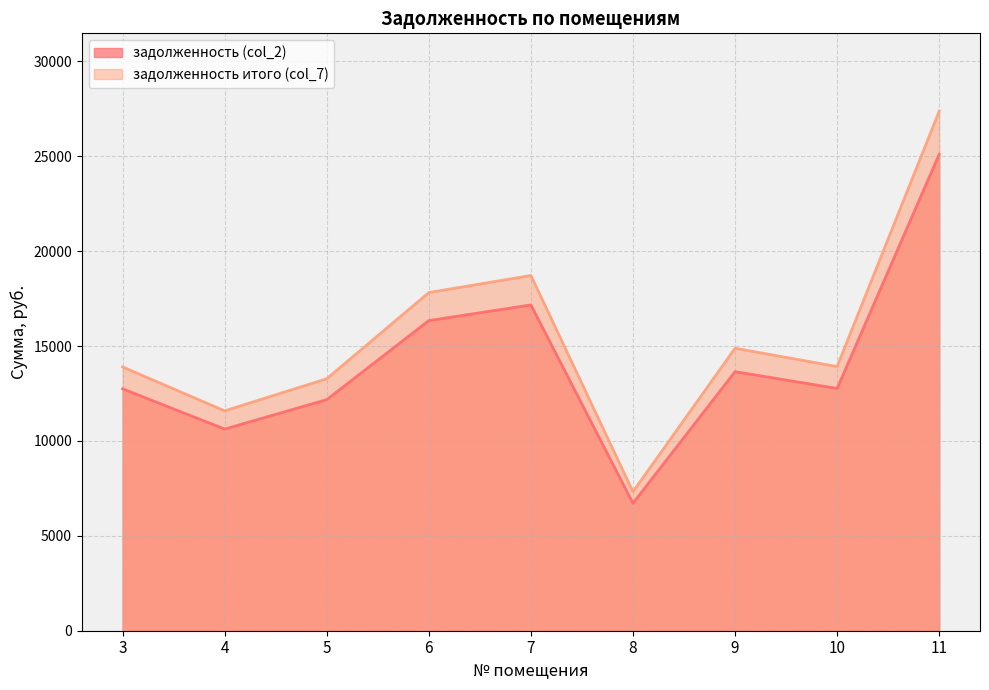

List the series in order of their peak value, lowest first.

задолженность (col_2), задолженность итого (col_7)